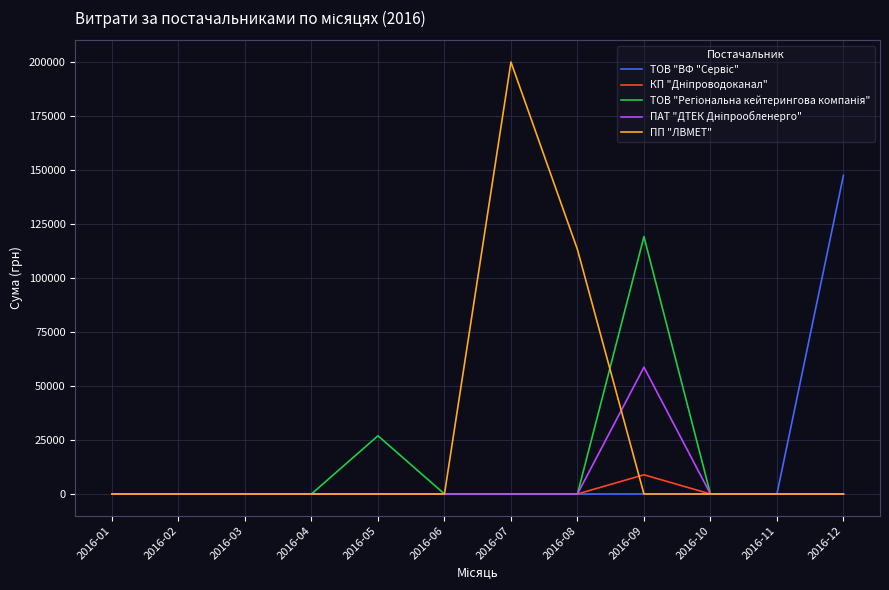

Which series has the widest spread of values?

ПП "ЛВМЕТ"